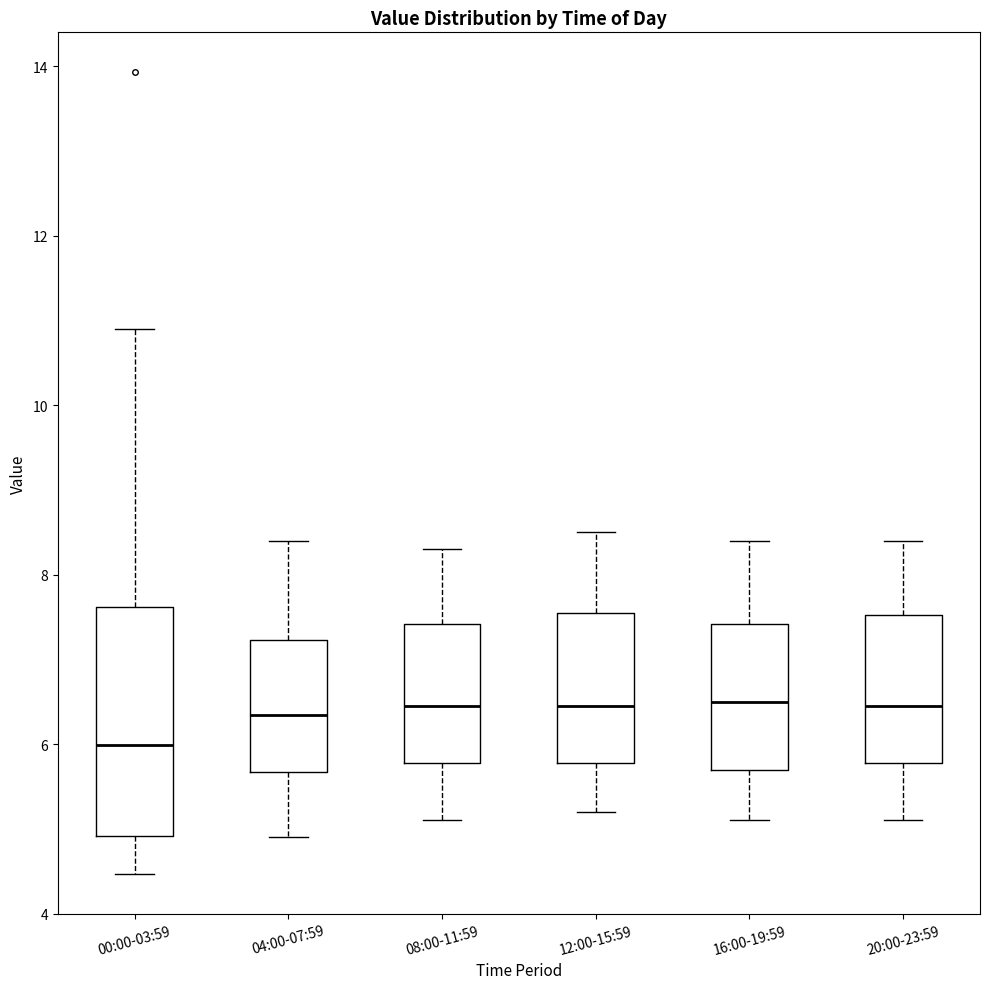

Reading left to right, read every box against the y-axis: the position of its median line, the range the box covers, and the ends of its whiskers. The values are not printed on the chart, so give them approximately, as read against the axis.

00:00-03:59: median 6.0, box 5.0 to 7.6, whiskers 4.4 to 11.0
04:00-07:59: median 6.4, box 5.6 to 7.2, whiskers 5.0 to 8.4
08:00-11:59: median 6.4, box 5.8 to 7.4, whiskers 5.2 to 8.4
12:00-15:59: median 6.4, box 5.8 to 7.6, whiskers 5.2 to 8.6
16:00-19:59: median 6.6, box 5.8 to 7.4, whiskers 5.2 to 8.4
20:00-23:59: median 6.4, box 5.8 to 7.6, whiskers 5.2 to 8.4